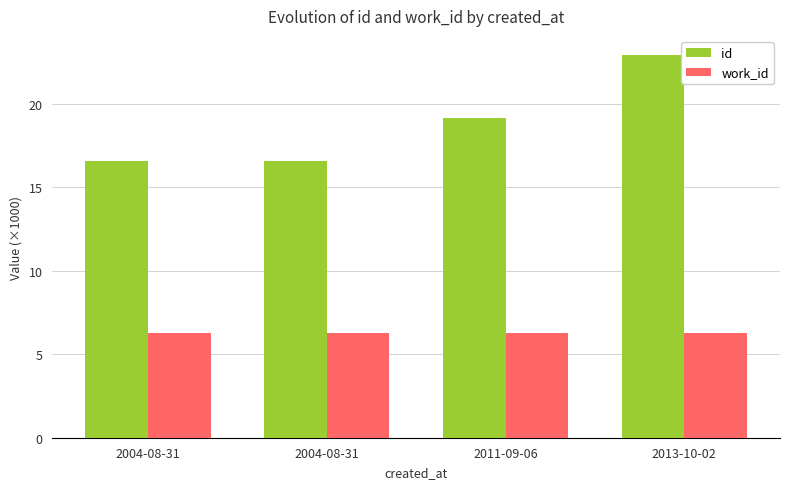

How many data points does each series have?

4